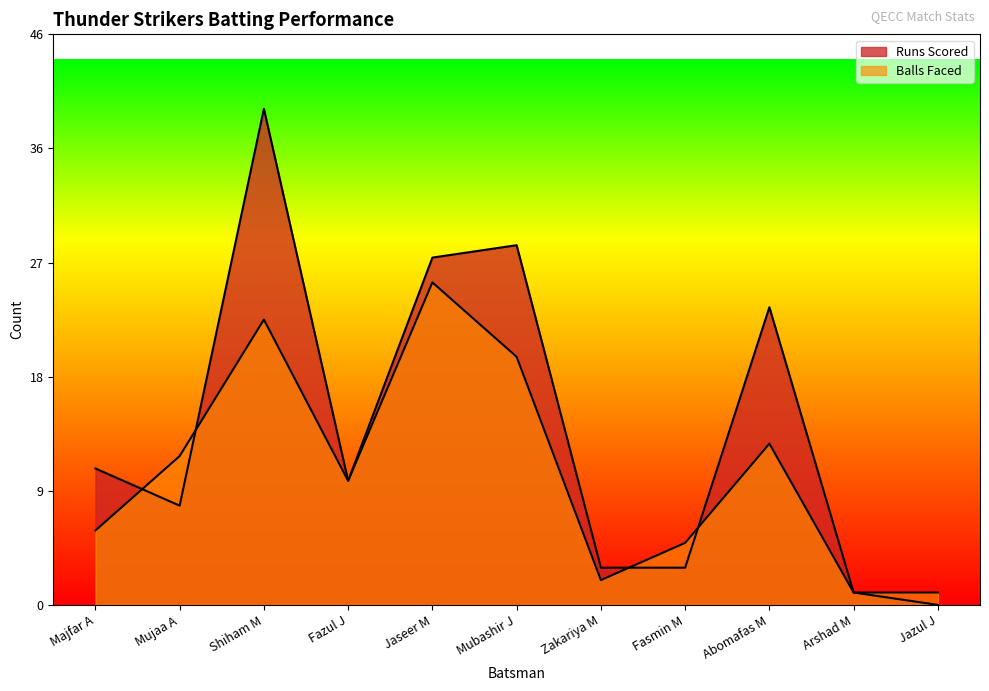

The value of Balls Faced at Mubashir J is 33. True or false?

False